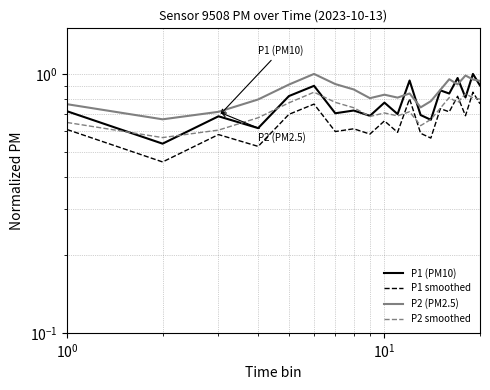

True or false: P2 smoothed and P2 (PM2.5) cross at least once.

False